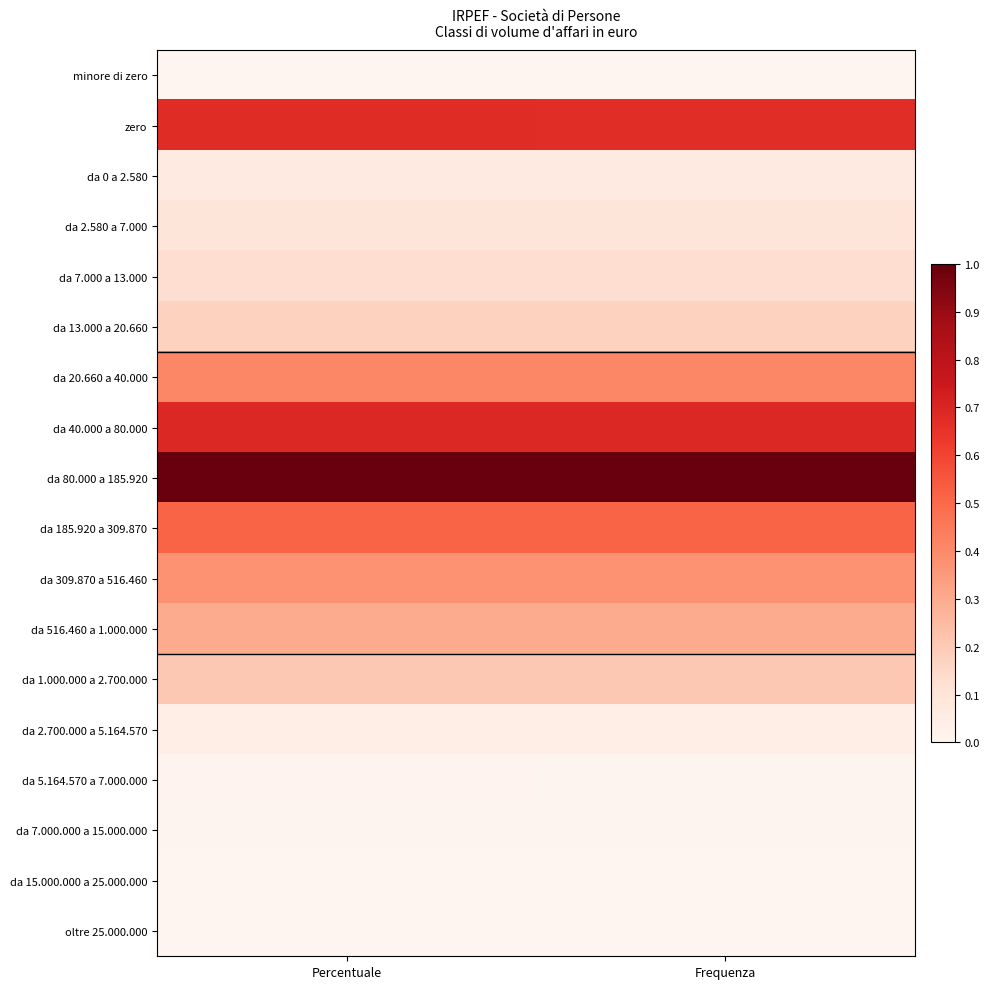

Which category has the lowest value across all series?

Percentuale